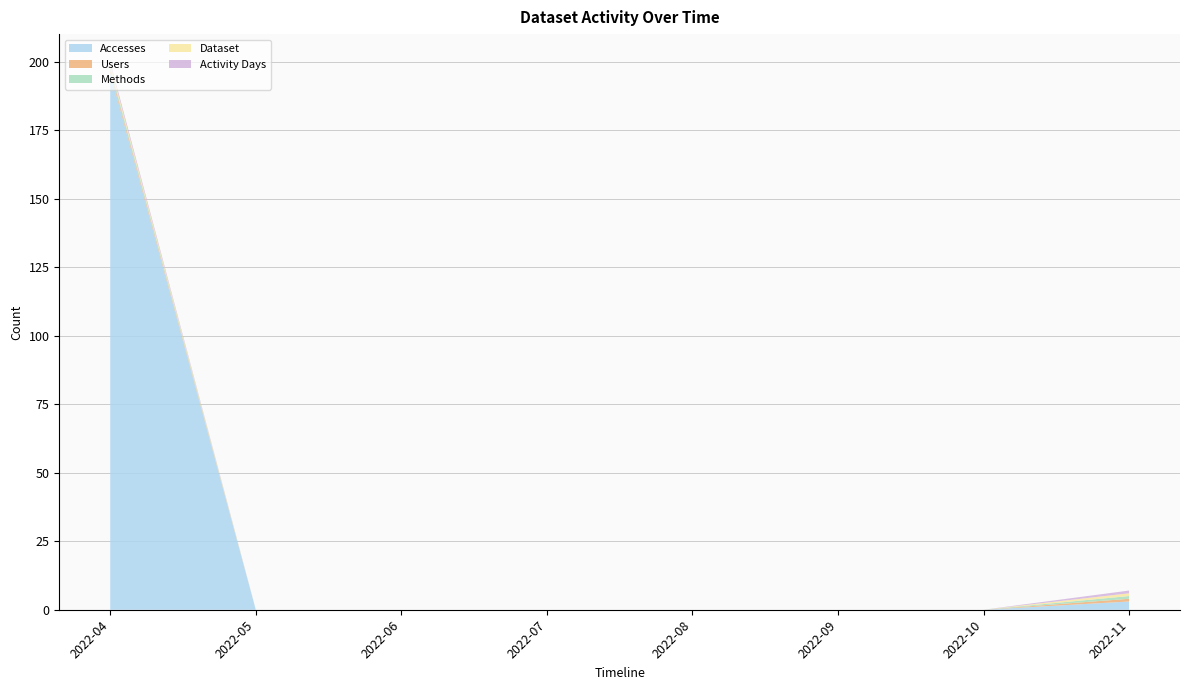

Reading left to right, extract all data points from this chart.

Accesses: 2022-04=196	2022-05=0	2022-06=0	2022-07=0	2022-08=0	2022-09=0	2022-10=0	2022-11=3
Users: 2022-04=1	2022-05=0	2022-06=0	2022-07=0	2022-08=0	2022-09=0	2022-10=0	2022-11=1
Methods: 2022-04=1	2022-05=0	2022-06=0	2022-07=0	2022-08=0	2022-09=0	2022-10=0	2022-11=1
Dataset: 2022-04=1	2022-05=0	2022-06=0	2022-07=0	2022-08=0	2022-09=0	2022-10=0	2022-11=1
Activity Days: 2022-04=1	2022-05=0	2022-06=0	2022-07=0	2022-08=0	2022-09=0	2022-10=0	2022-11=1